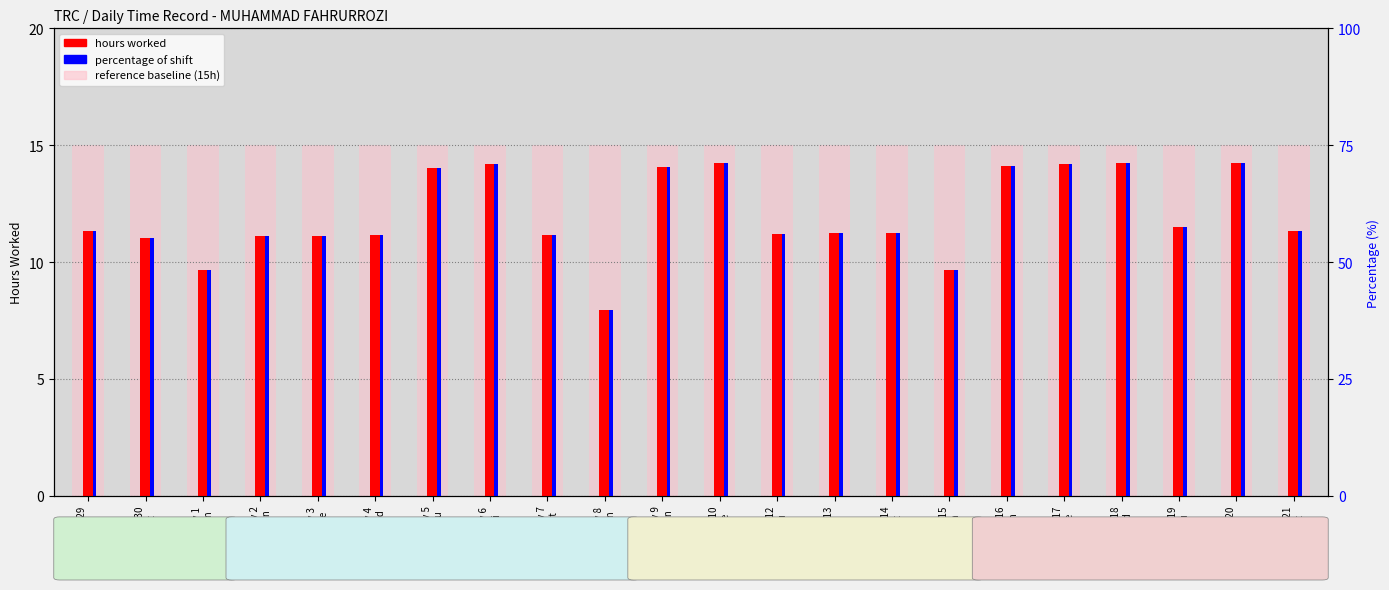

What is the change in value from Day 7
Sat to Day 15
Sun?

-1.5